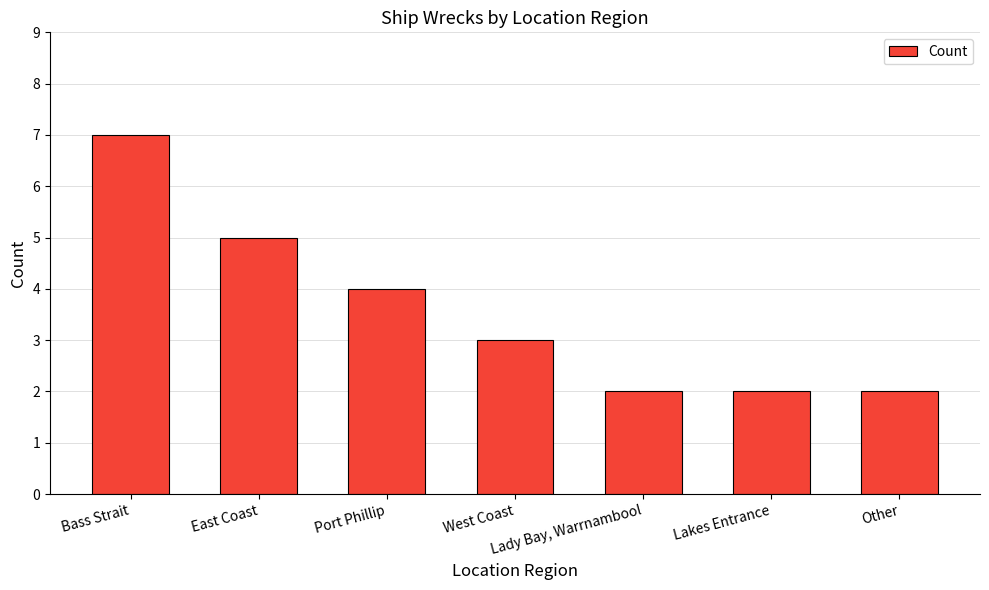

What is the difference between the maximum and minimum values?

5